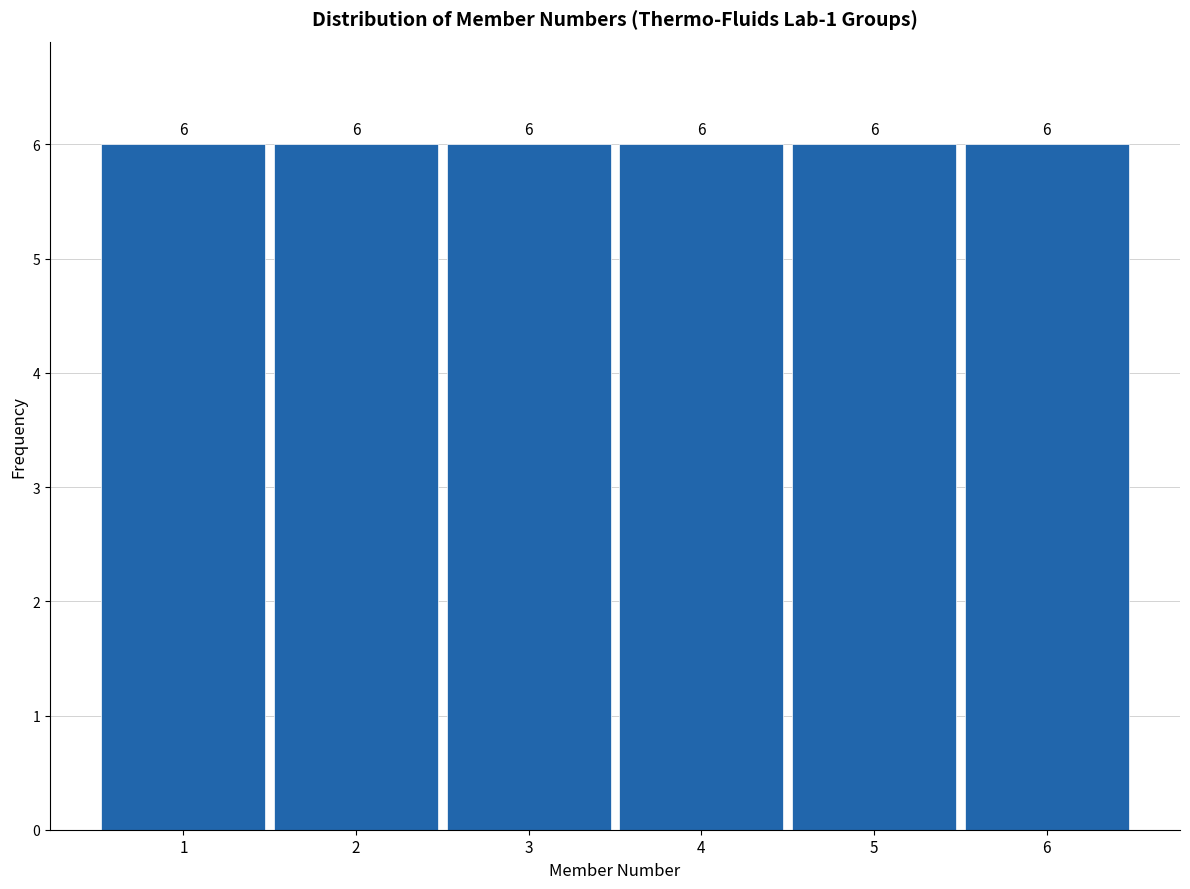

Reading left to right, transcribe this chart: for each bar, give the range it covers on the x-axis and its height.

0.5 to 1.5: 6
1.5 to 2.5: 6
2.5 to 3.5: 6
3.5 to 4.5: 6
4.5 to 5.5: 6
5.5 to 6.5: 6